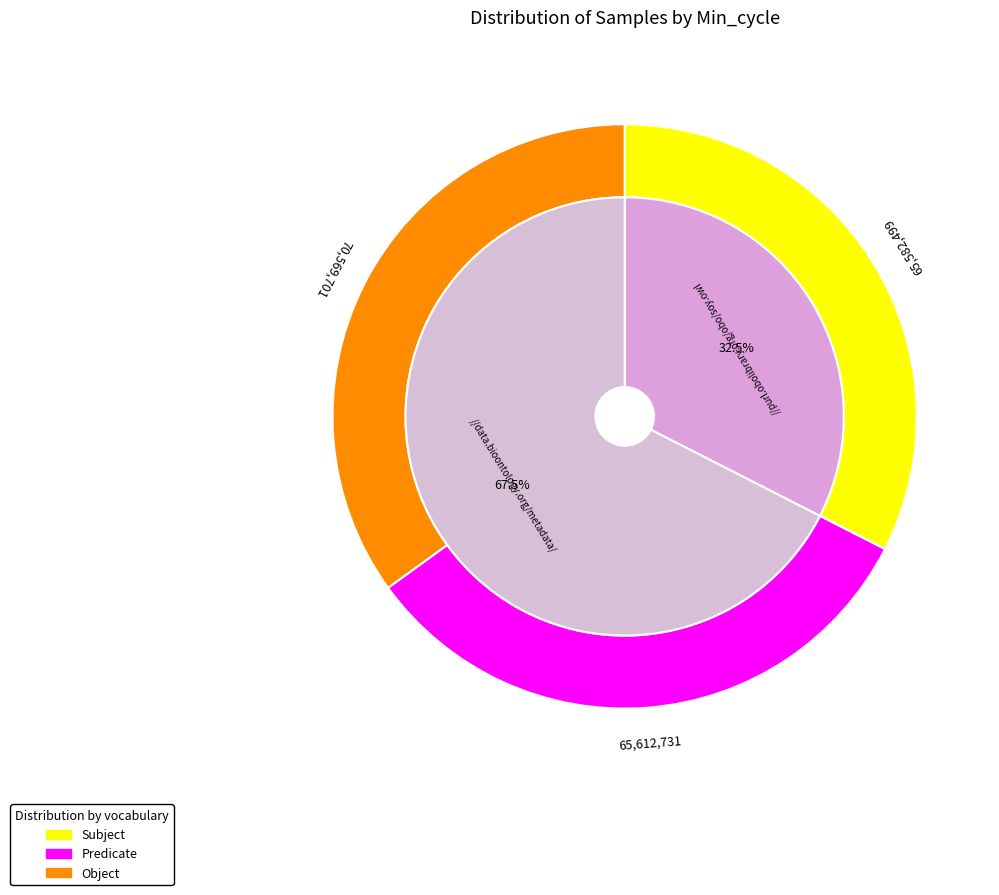

Do 28 and 28 together represent more than half of the pie?

No